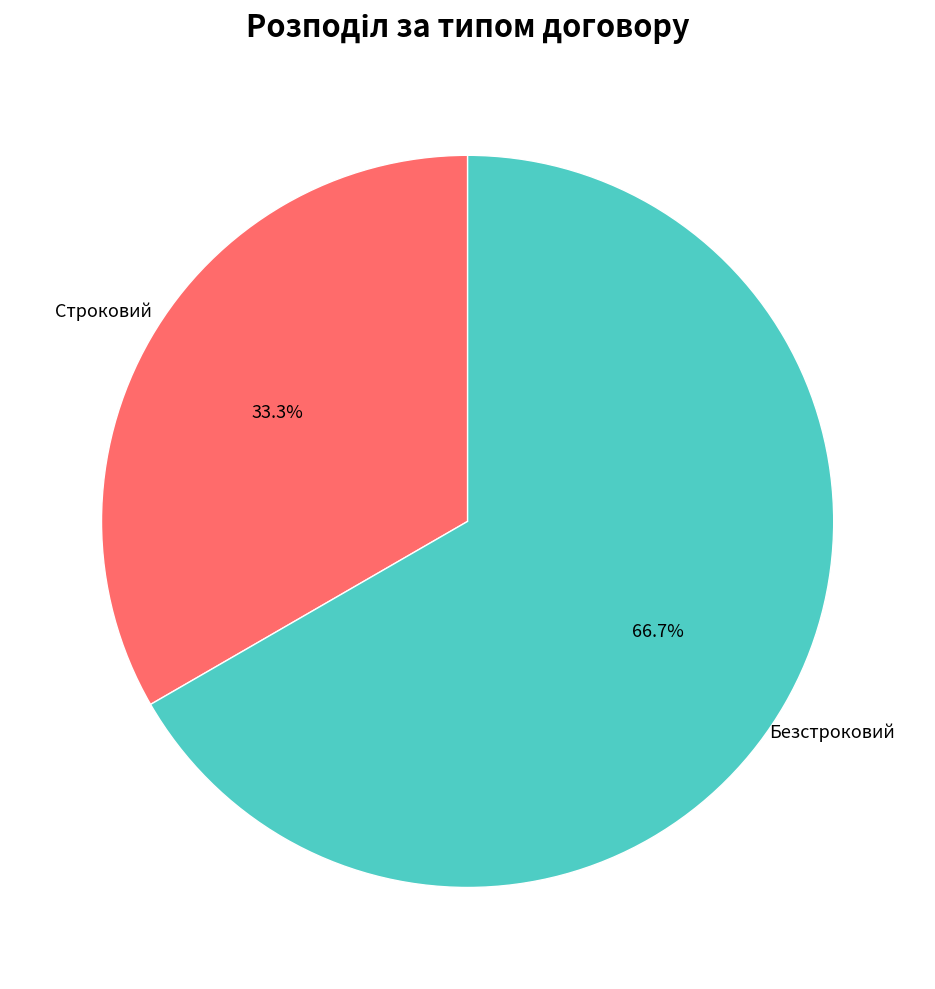

Between Строковий and Безстроковий, which is larger?

Безстроковий